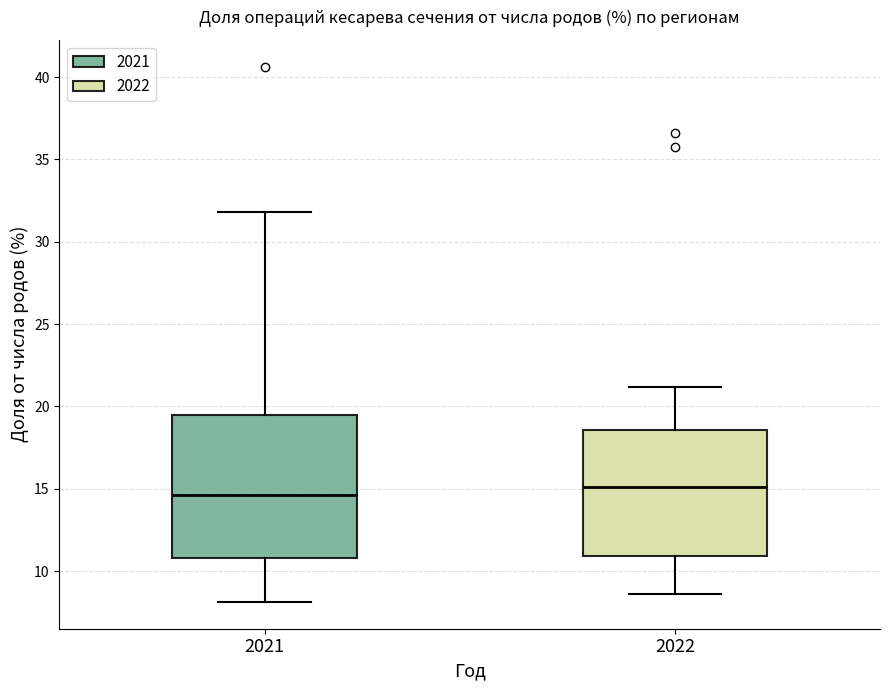

Where is the lower edge of the box at x = 2022 on the y-axis? The values are not printed on the chart, so give them approximately, as read against the axis.

11.0